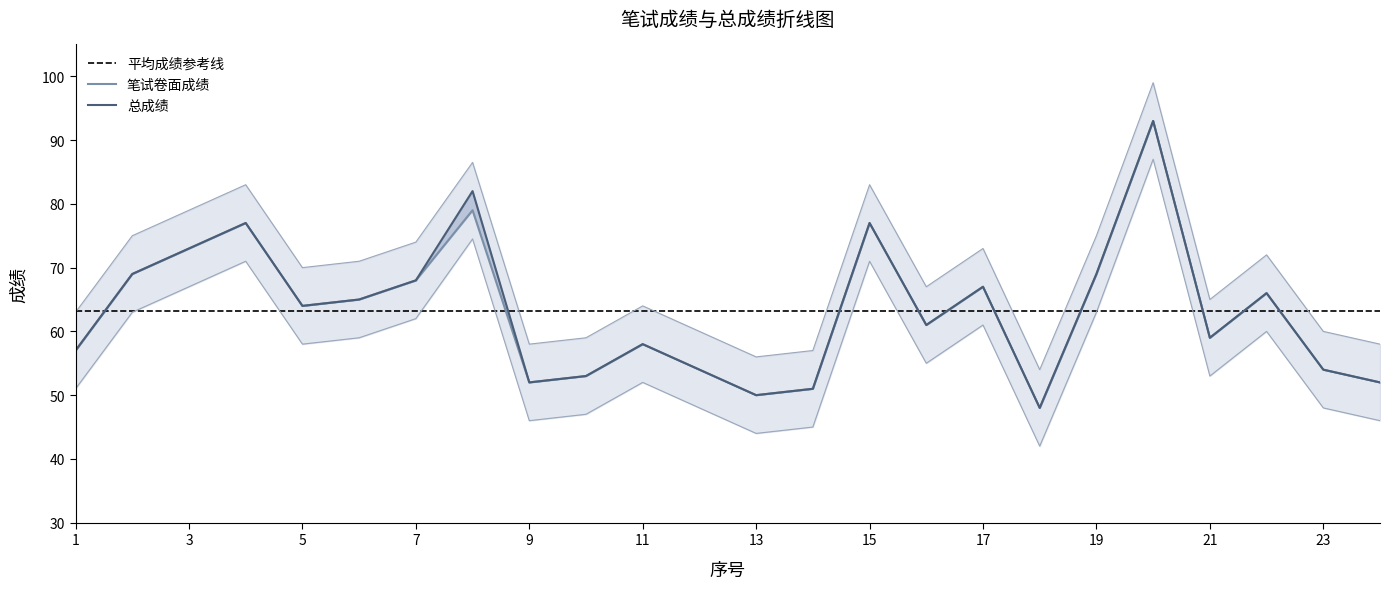

Where is the first local maximum for 笔试卷面成绩?

4